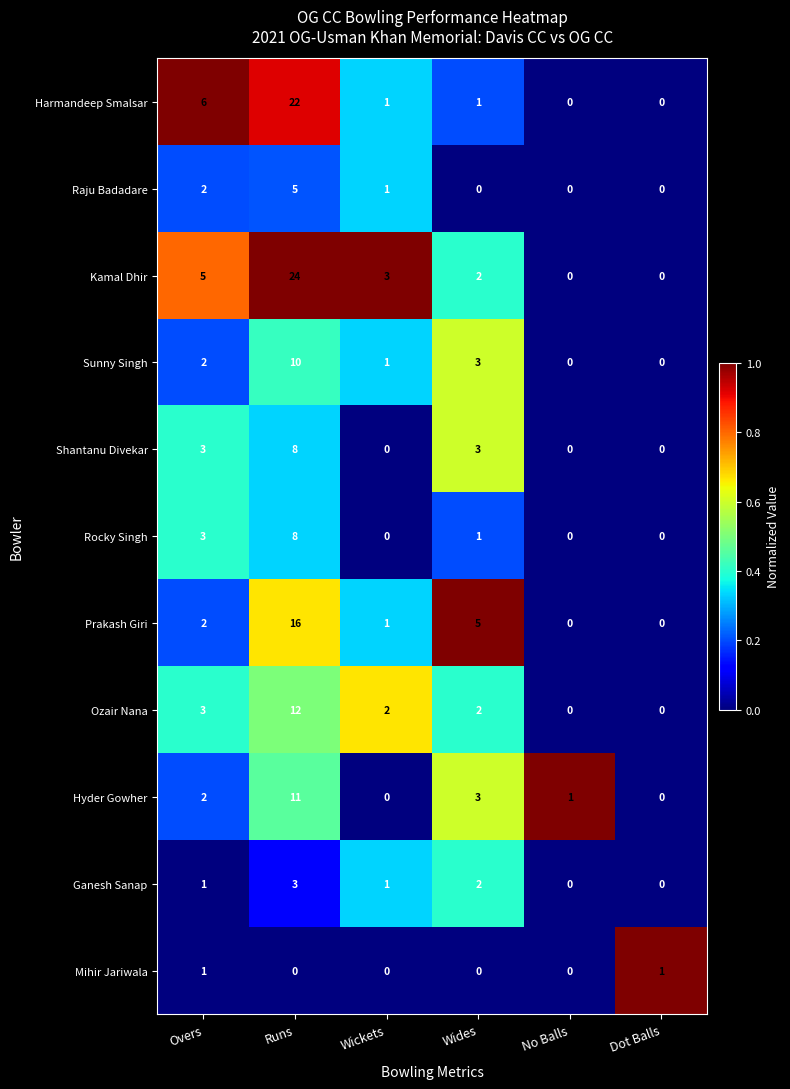

At which category is the sum across all series the highest?

Runs